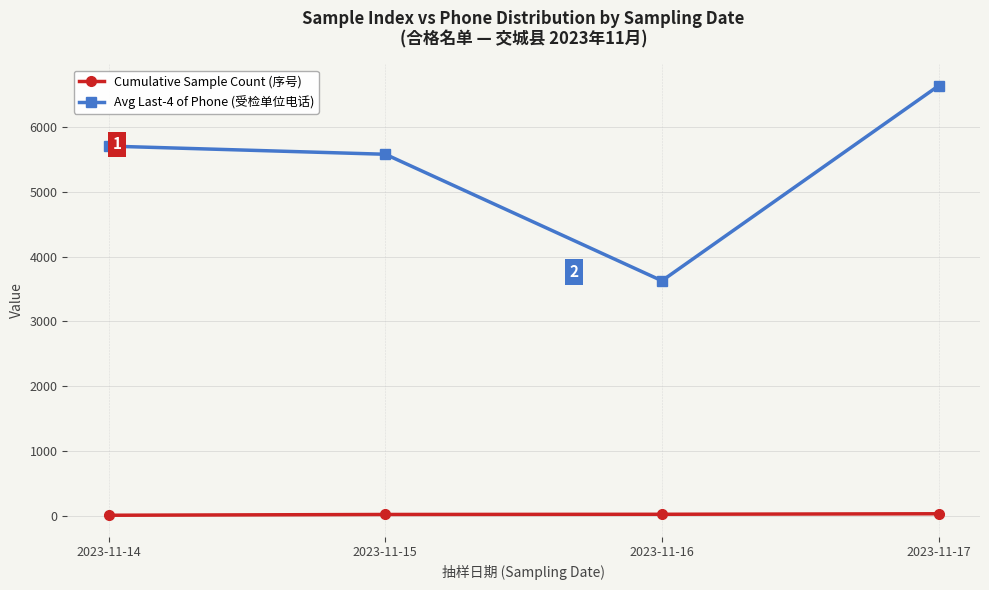

At which category does Avg Last-4 of Phone (受检单位电话) reach its first local valley?

2023-11-16